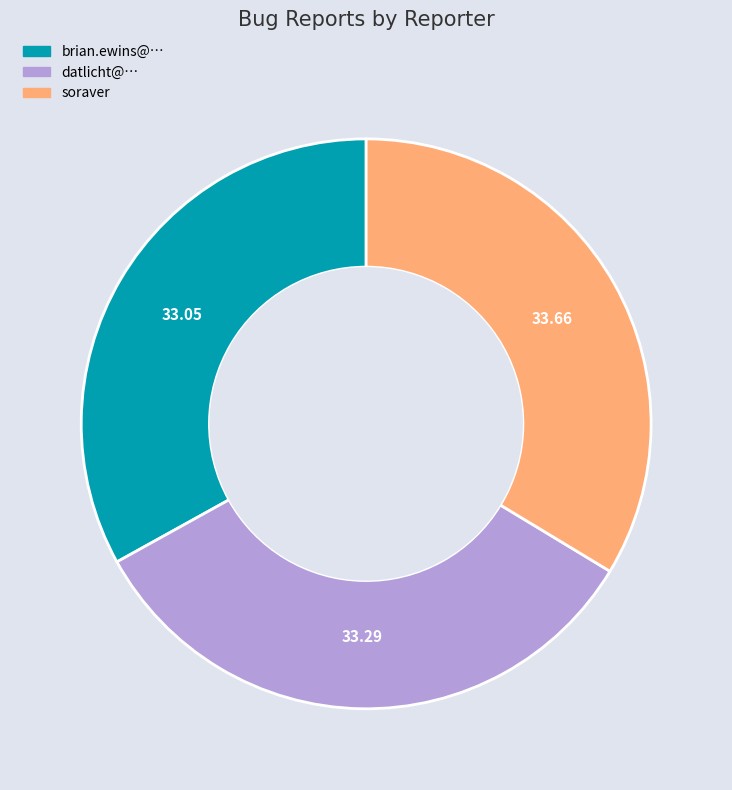

Between brian.ewins@… and soraver, which is larger?

soraver